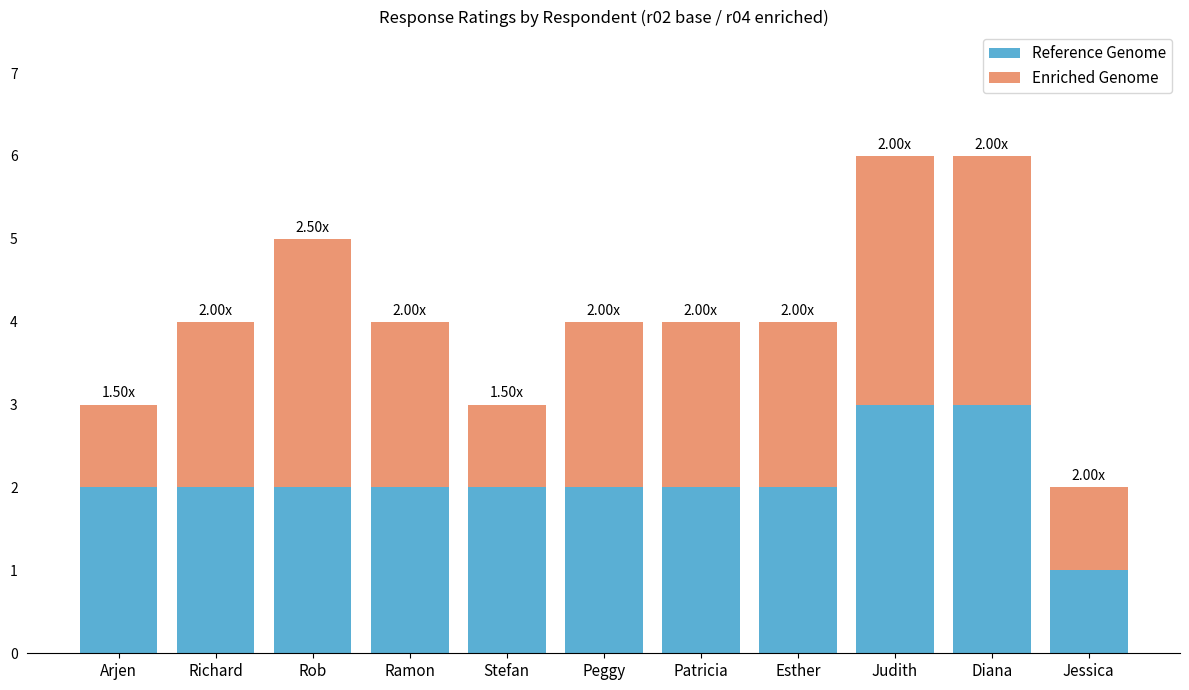

What is the value of the Reference Genome bar at the 8th from the left?

2